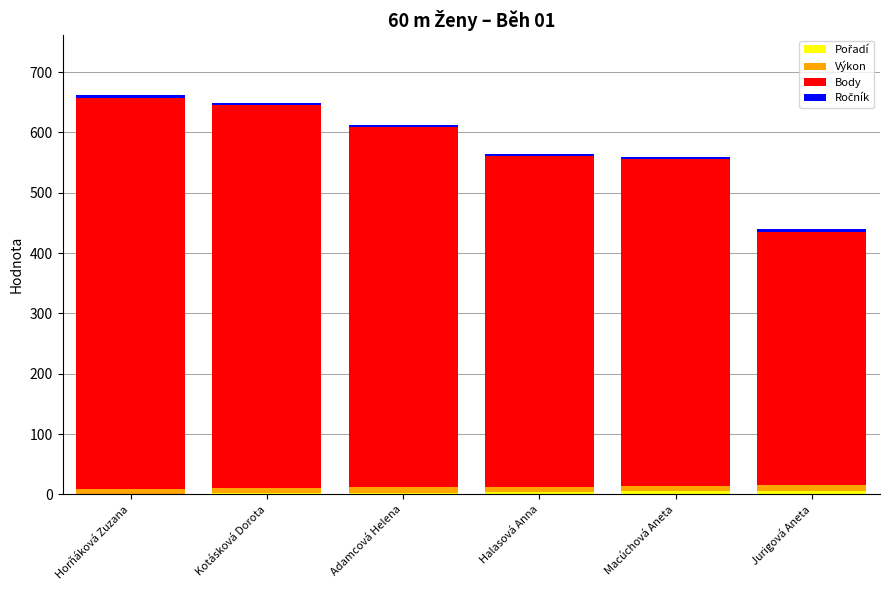

How many data points does each series have?

6